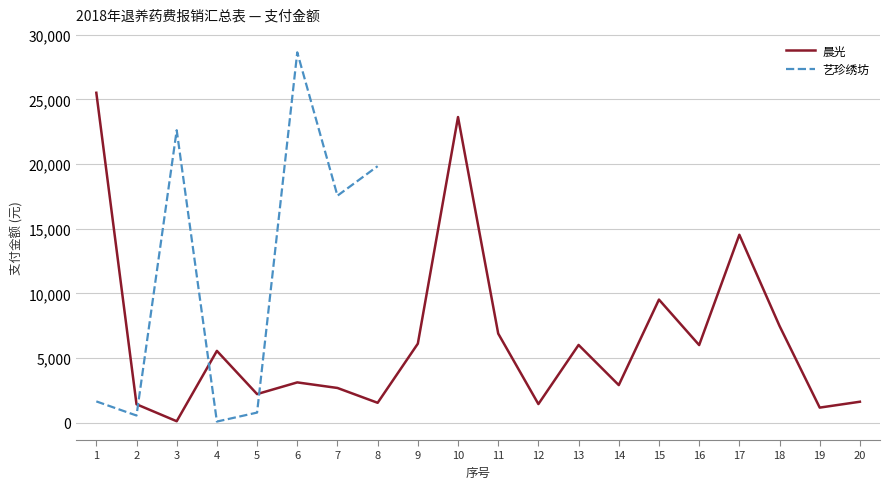

What is the sum of all values?

129431.1